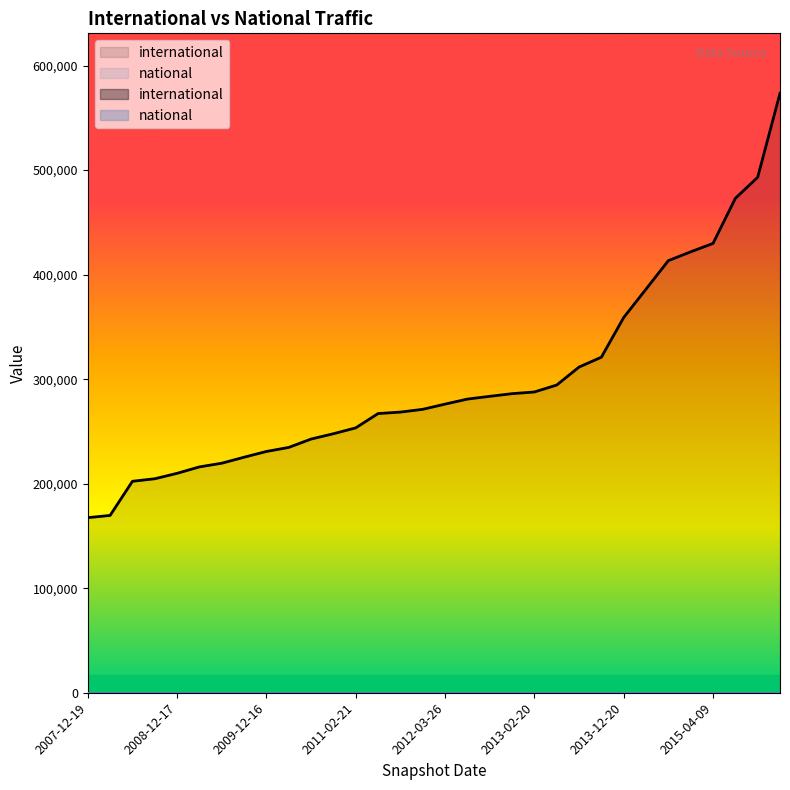

True or false: national and international cross at least once.

False